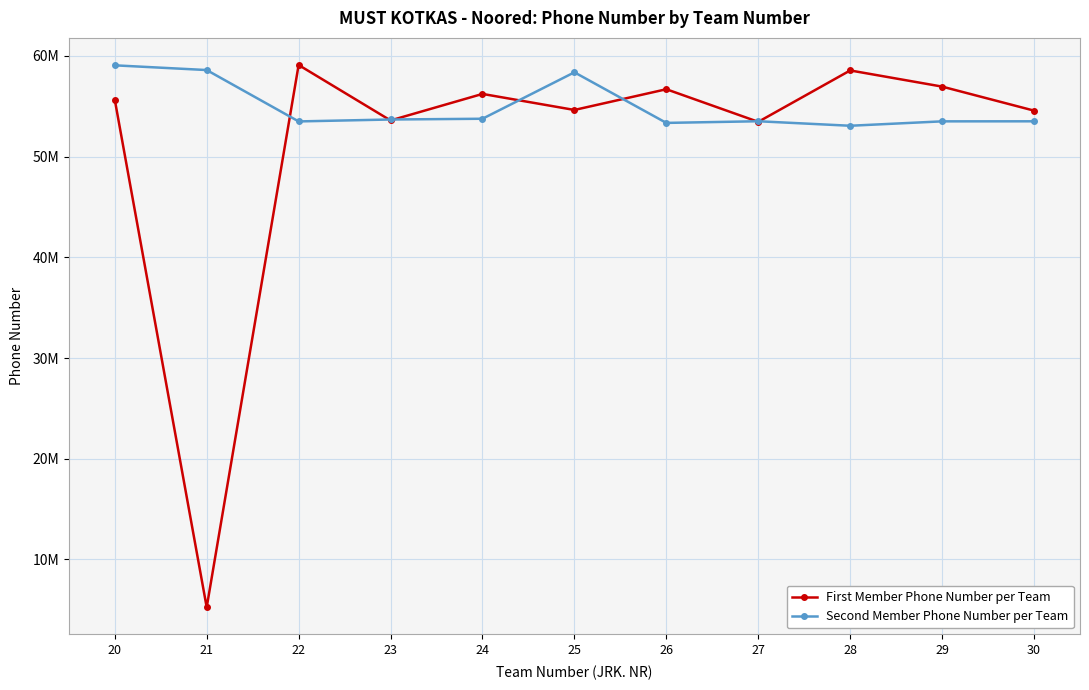

What is the difference between the Second Member Phone Number per Team values at 22 and 20?

5568332